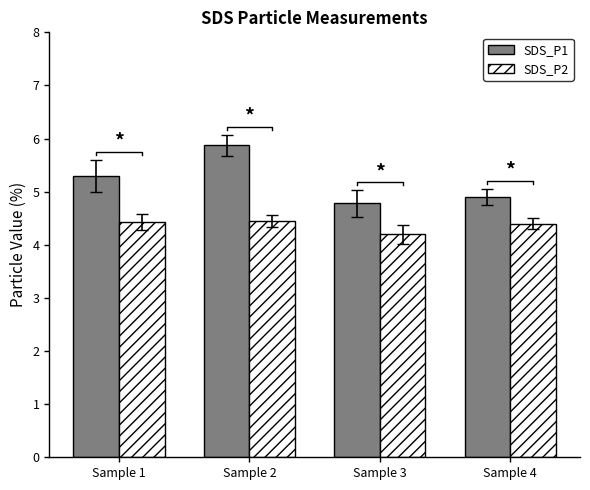

Rank the series at Sample 4 from lowest to highest value.

SDS_P2, SDS_P1